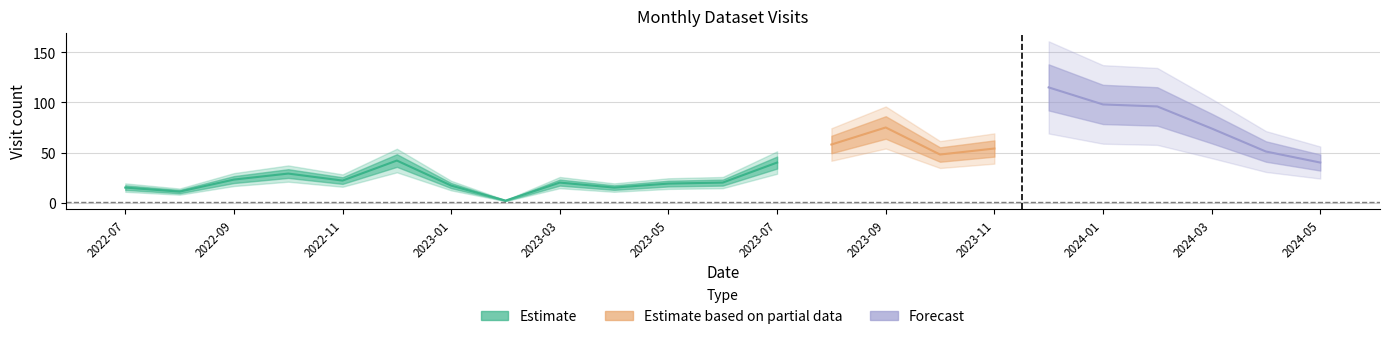

Reading left to right, extract all data points from this chart.

15	11	23	29	22	42	17	2	20	15	19	20	40	58	75	48	54	115	98	96	74	51	40